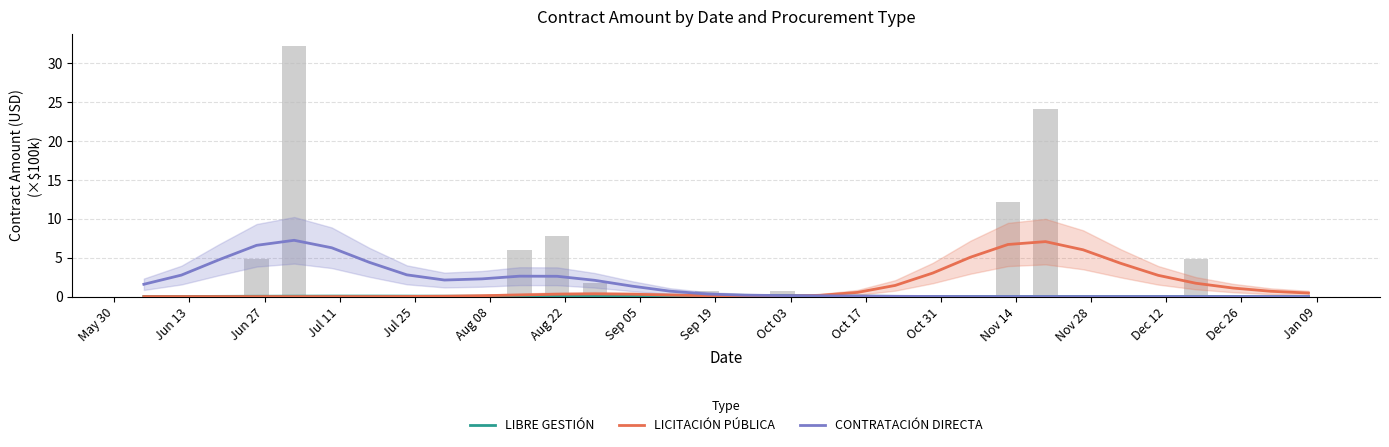

Rank the series by their maximum value, from highest to lowest.

CONTRATACIÓN DIRECTA, LICITACIÓN PÚBLICA, LIBRE GESTIÓN